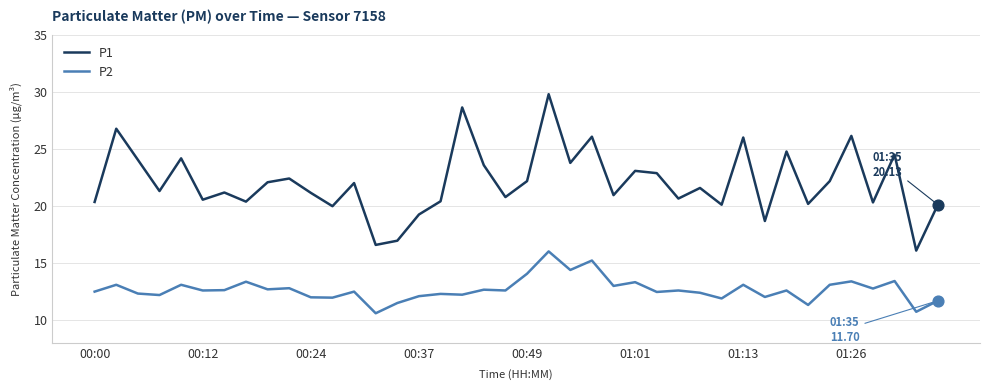

What are all the series names shown in the legend?

P1, P2